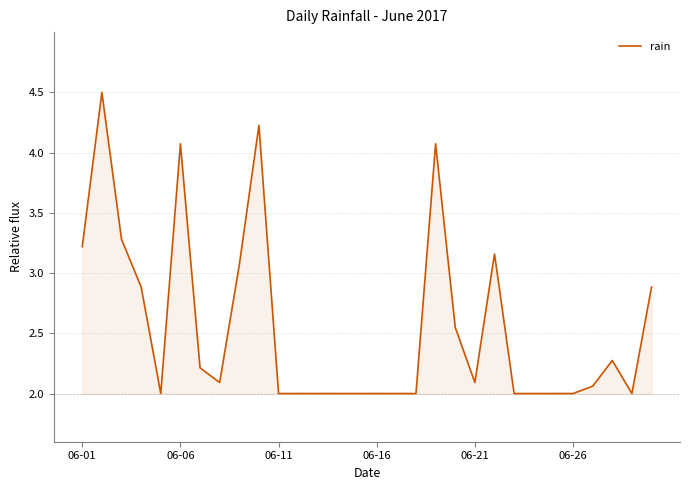

What is the maximum value shown in the chart?

4.5